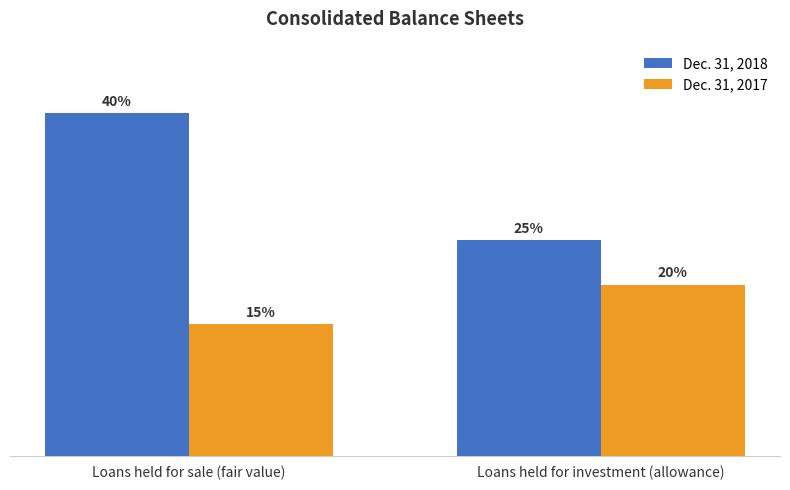

At which label does Dec. 31, 2018 reach its peak?

Loans held for sale (fair value)